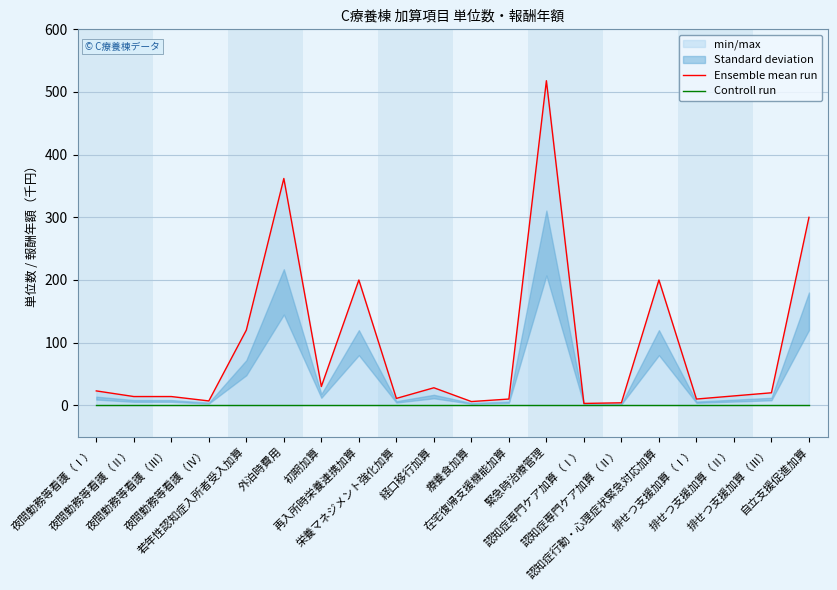

Reading right to left, list all the values displayed in this chart.

Ensemble mean run: 自立支援促進加算=300	排せつ支援加算（Ⅲ）=20	排せつ支援加算（Ⅱ）=15	排せつ支援加算（Ⅰ）=10	認知症行動・心理症状緊急対応加算=200	認知症専門ケア加算（Ⅱ）=4	認知症専門ケア加算（Ⅰ）=3	緊急時治療管理=518	在宅復帰支援機能加算=10	療養食加算=6	経口移行加算=28	栄養マネジメント強化加算=11	再入所時栄養連携加算=200	初期加算=30	外泊時費用=362	若年性認知症入所者受入加算=120	夜間勤務等看護（Ⅳ）=7	夜間勤務等看護（Ⅲ）=14	夜間勤務等看護（Ⅱ）=14	夜間勤務等看護（Ⅰ）=23
Controll run: 自立支援促進加算=0	排せつ支援加算（Ⅲ）=0	排せつ支援加算（Ⅱ）=0	排せつ支援加算（Ⅰ）=0	認知症行動・心理症状緊急対応加算=0	認知症専門ケア加算（Ⅱ）=0	認知症専門ケア加算（Ⅰ）=0	緊急時治療管理=0	在宅復帰支援機能加算=0	療養食加算=0	経口移行加算=0	栄養マネジメント強化加算=0	再入所時栄養連携加算=0	初期加算=0	外泊時費用=0	若年性認知症入所者受入加算=0	夜間勤務等看護（Ⅳ）=0	夜間勤務等看護（Ⅲ）=0	夜間勤務等看護（Ⅱ）=0	夜間勤務等看護（Ⅰ）=0